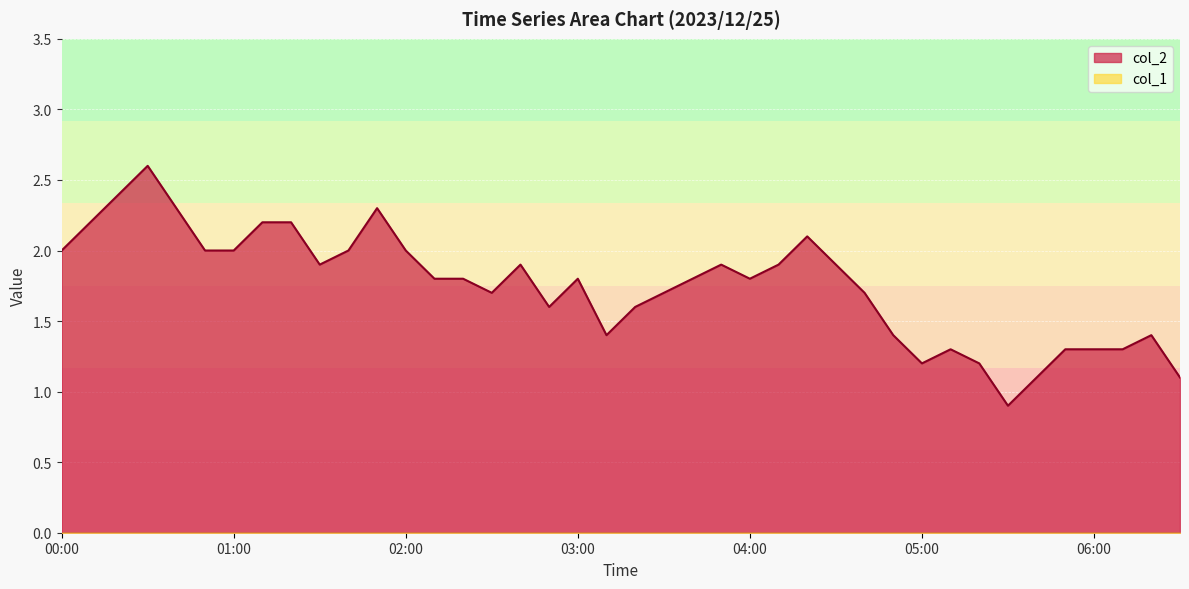

List the labels in order of value, smallest first.

05:30, 05:40, 06:30, 05:00, 05:20, 05:10, 05:50, 06:00, 06:10, 03:10, 04:50, 06:20, 02:50, 03:20, 02:30, 03:30, 04:40, 02:10, 02:20, 03:00, 03:40, 04:00, 01:30, 02:40, 03:50, 04:10, 04:30, 00:00, 00:50, 01:00, 01:40, 02:00, 04:20, 00:10, 01:10, 01:20, 00:40, 01:50, 00:20, 00:30